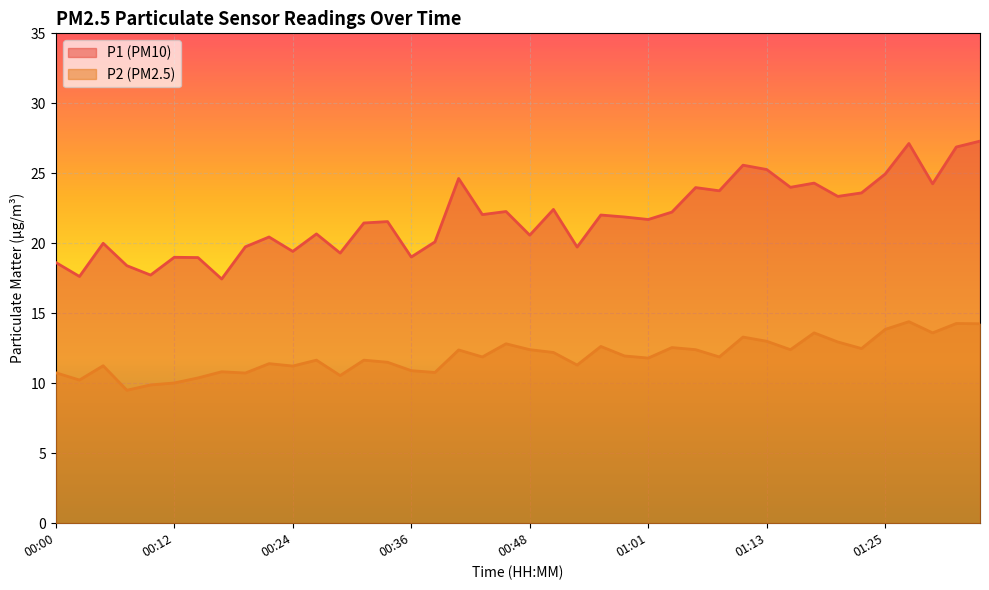

Where is P2 nearest to the value 11?

00:36